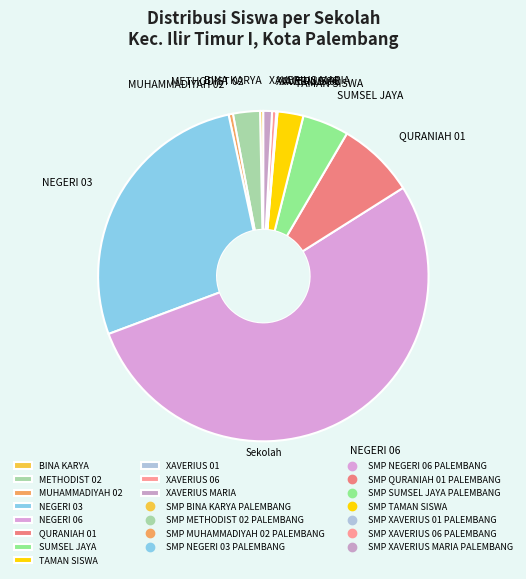

Which slice is the largest?

NEGERI 06